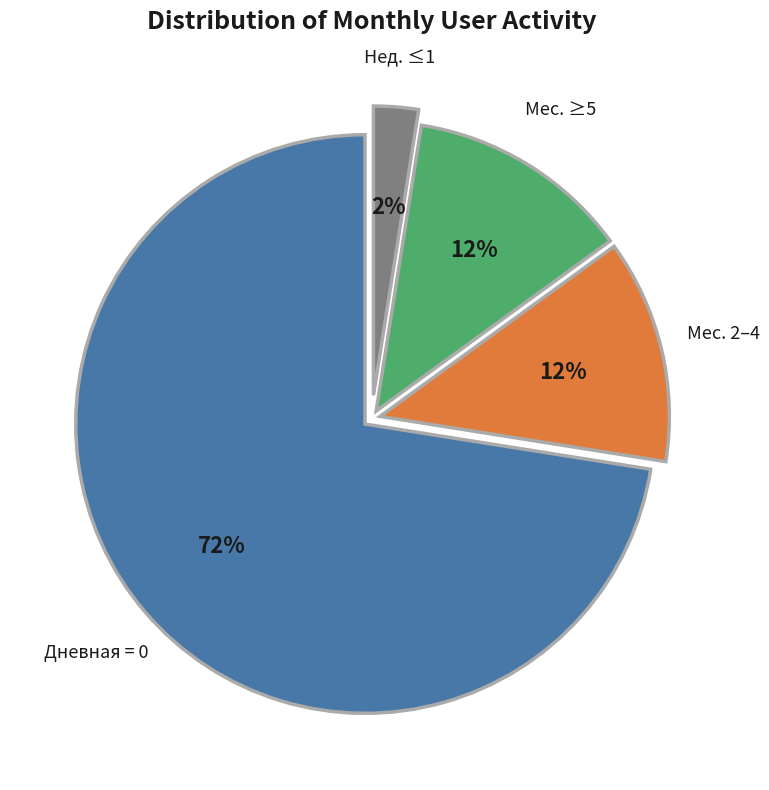

Is there any slice that represents more than half of the pie?

Yes